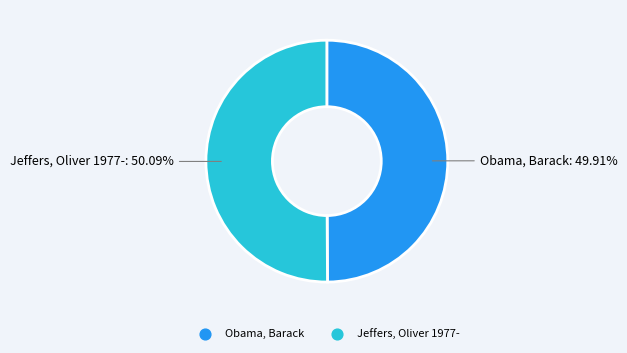

What is the total percentage of Obama, Barack and Jeffers, Oliver 1977-?

100.0%